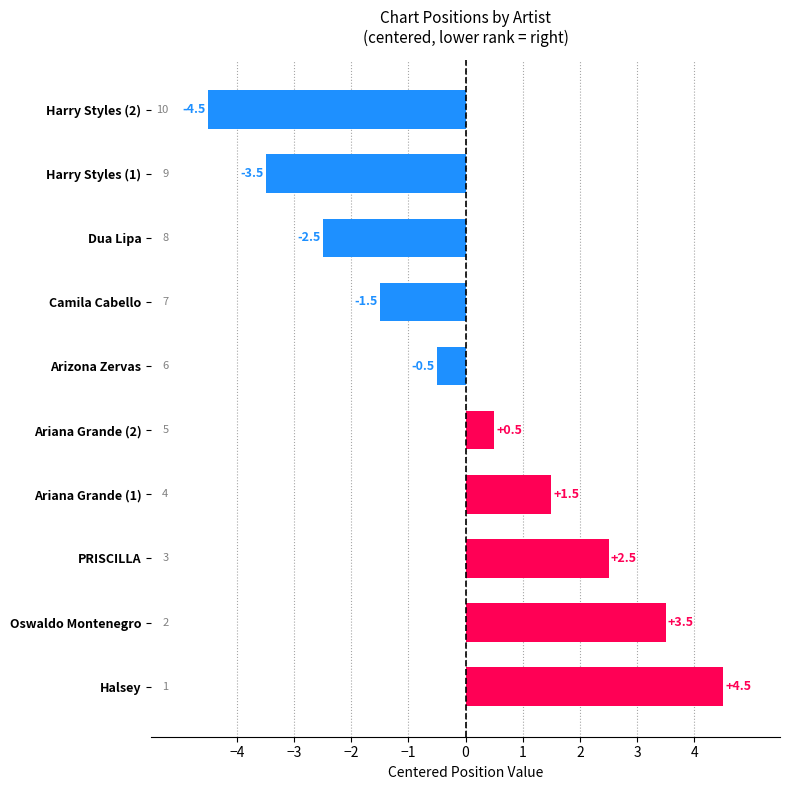

Which category has the highest value across all series?

Halsey